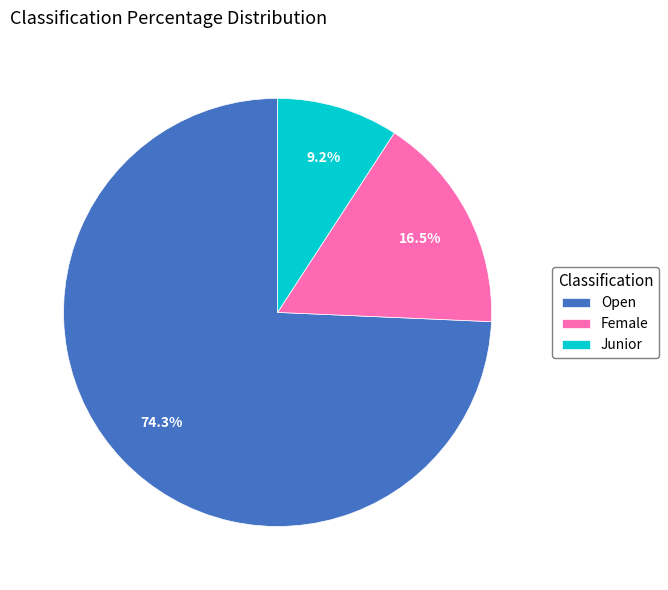

To the nearest percent, what is the average slice percentage?

33%